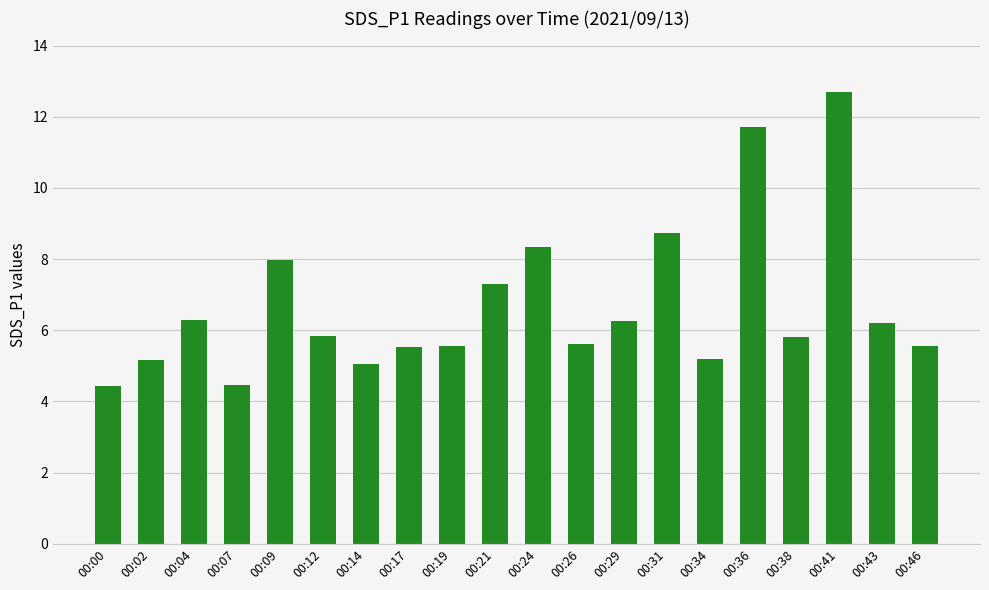

How many series are shown in this chart?

1